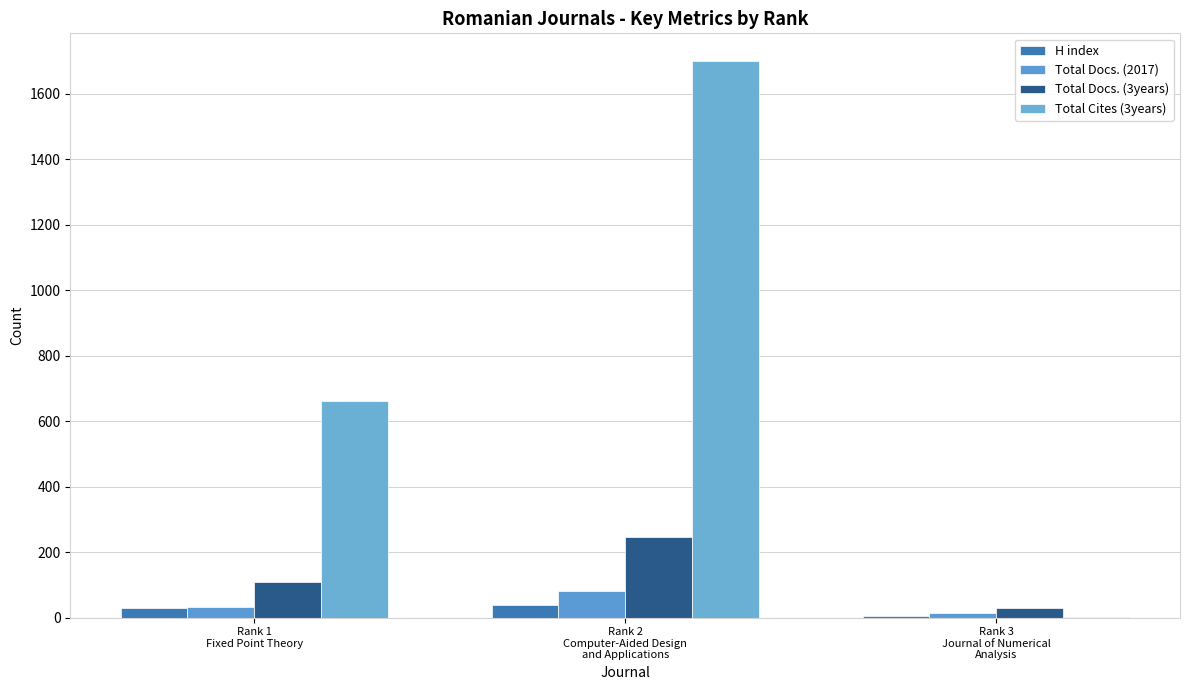

How many groups of bars are there?

3